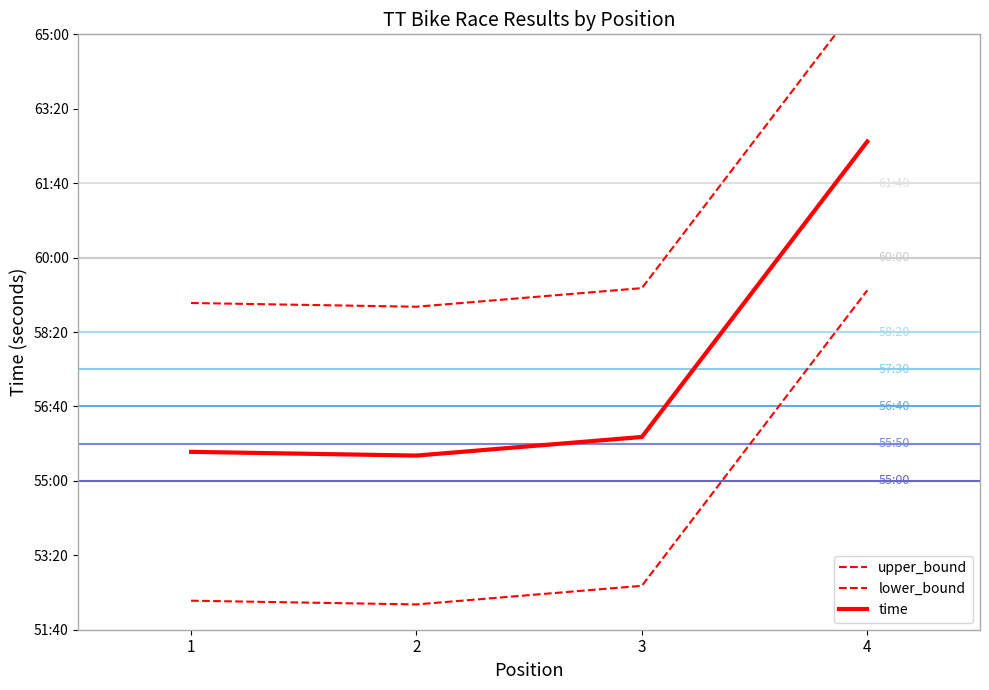

True or false: upper_bound and lower_bound intersect in this chart.

False